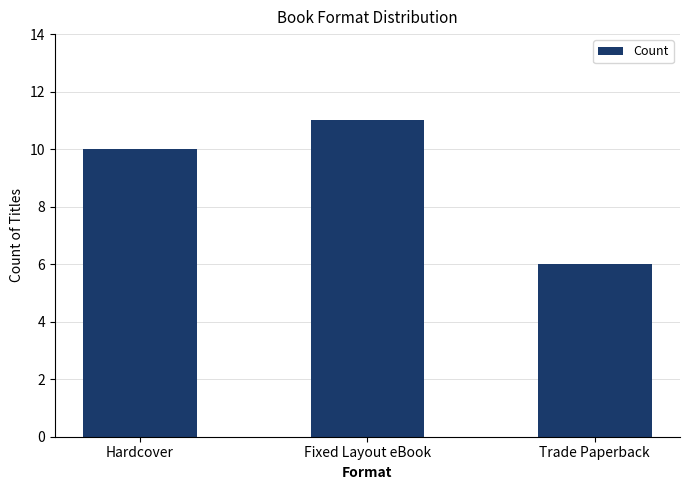

What position from the right is Hardcover?

3